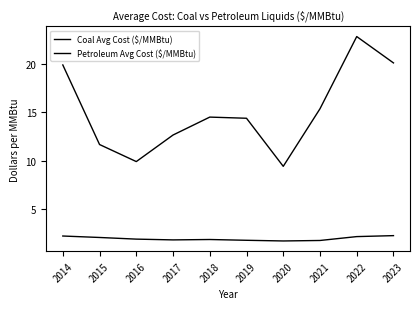

Is it true that Coal Avg Cost ($/MMBtu) equals 1.8 at 2021?

True